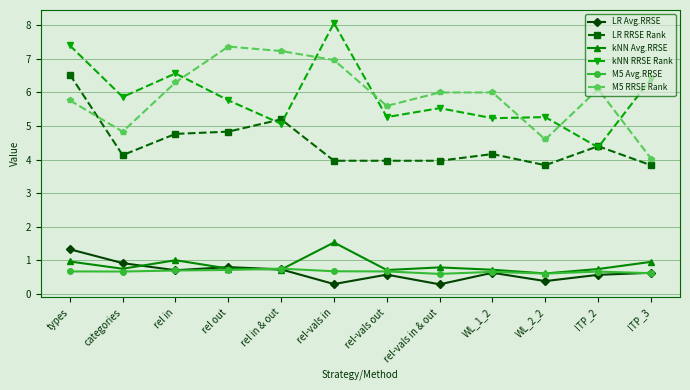

What is the greatest value displayed?

8.1